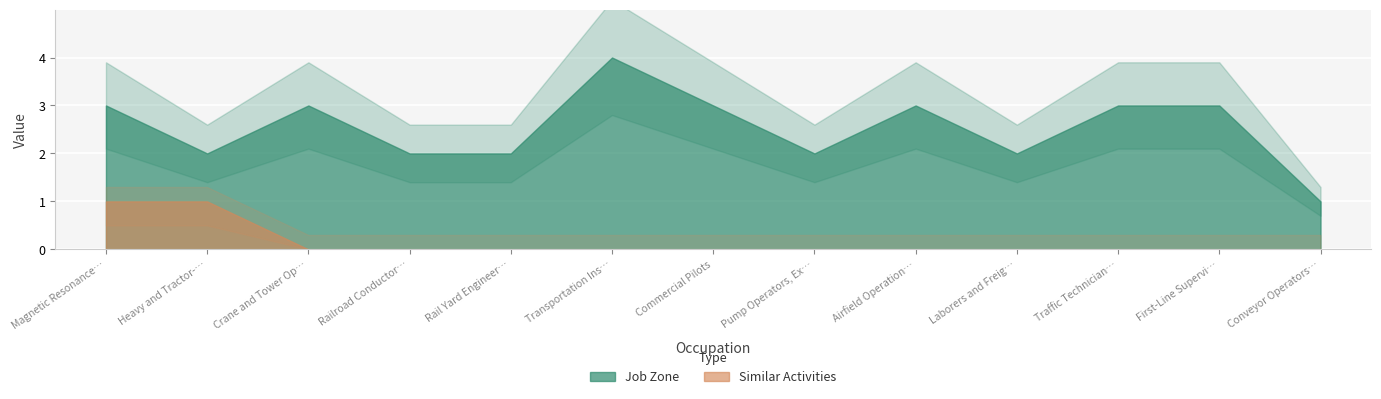

What is the label of the 1st point from the right?

Conveyor Operators and Tenders